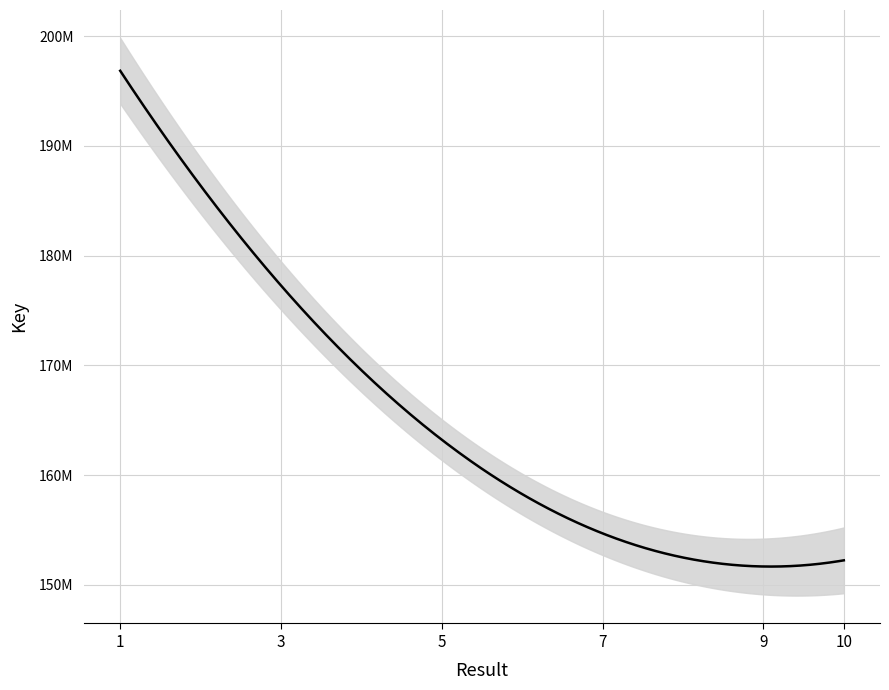

Between 7 and 2, which is larger?

2